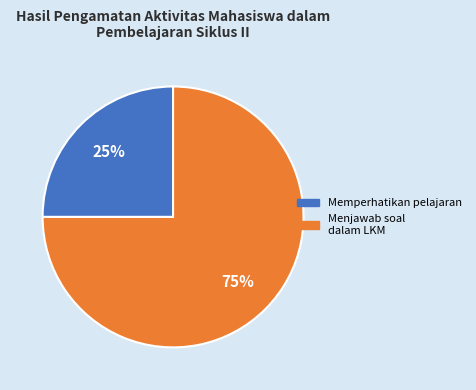

To the nearest percent, what is the average slice percentage?

50%